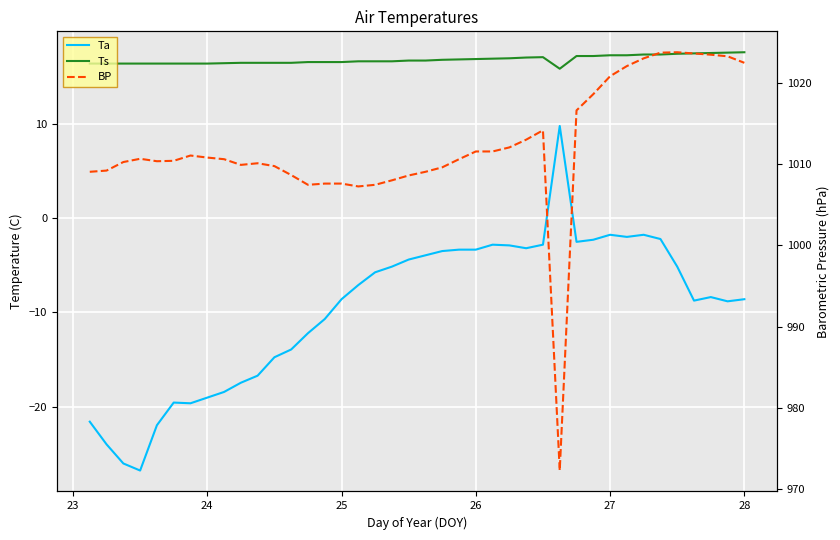

True or false: Ts has more than 2 interior local peaks.

False